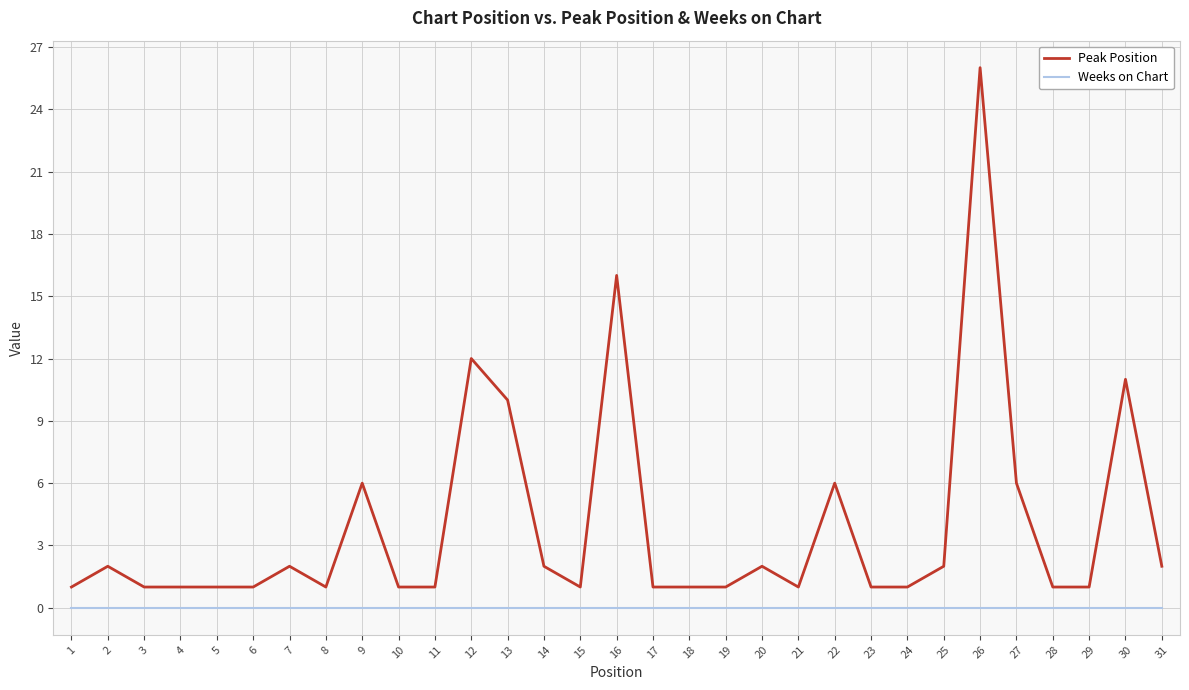

List the series in order of their overall mean, highest first.

Peak Position, Weeks on Chart